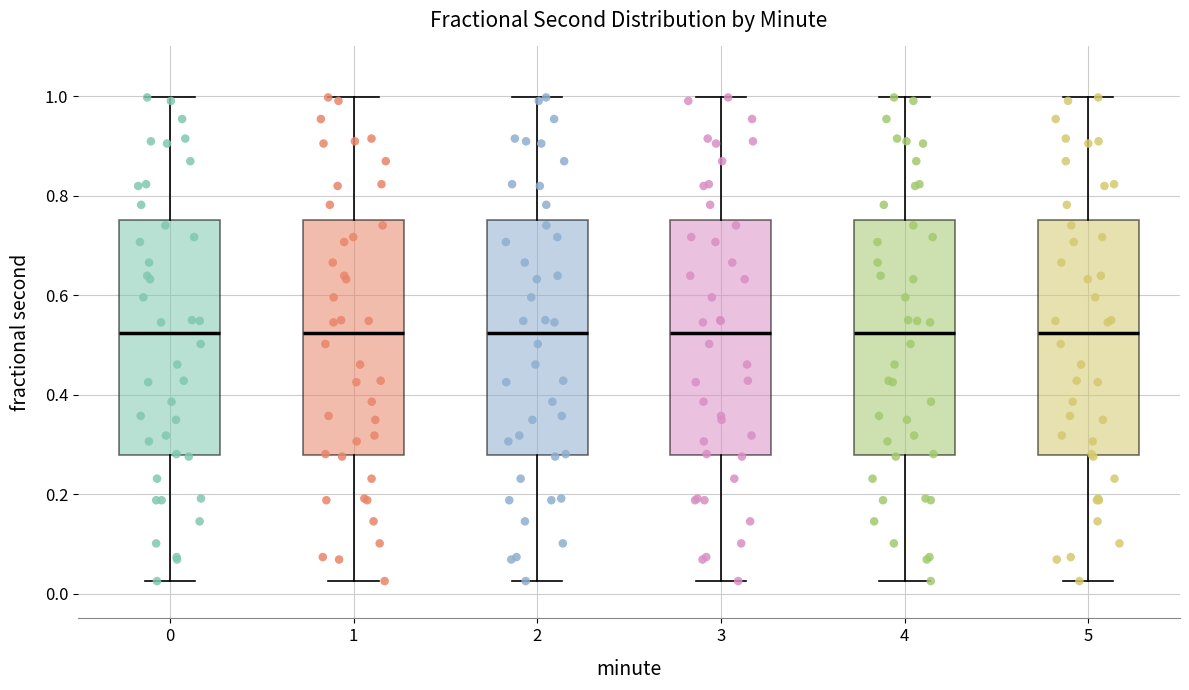

Reading left to right, transcribe this box plot: for each box, give where its median line is, the range the box spans, and where its two whiskers end, as read against the y-axis. The values are not printed on the chart, so give them approximately, as read against the axis.

0: median 0.52, box 0.28 to 0.76, whiskers 0.02 to 1.00
1: median 0.52, box 0.28 to 0.76, whiskers 0.02 to 1.00
2: median 0.52, box 0.28 to 0.76, whiskers 0.02 to 1.00
3: median 0.52, box 0.28 to 0.76, whiskers 0.02 to 1.00
4: median 0.52, box 0.28 to 0.76, whiskers 0.02 to 1.00
5: median 0.52, box 0.28 to 0.76, whiskers 0.02 to 1.00